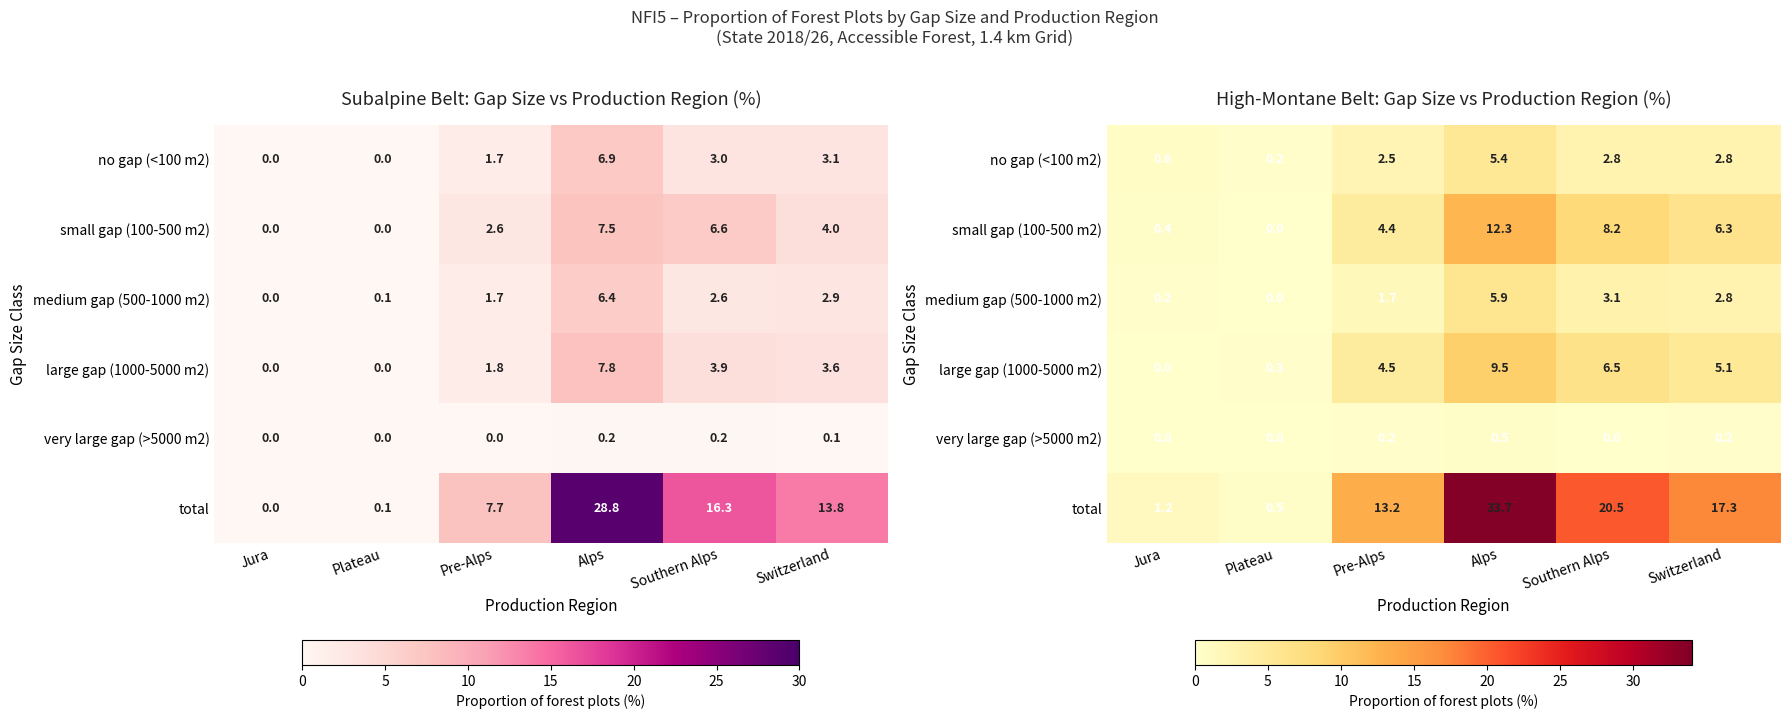

Which category has the lowest value across all series?

Plateau